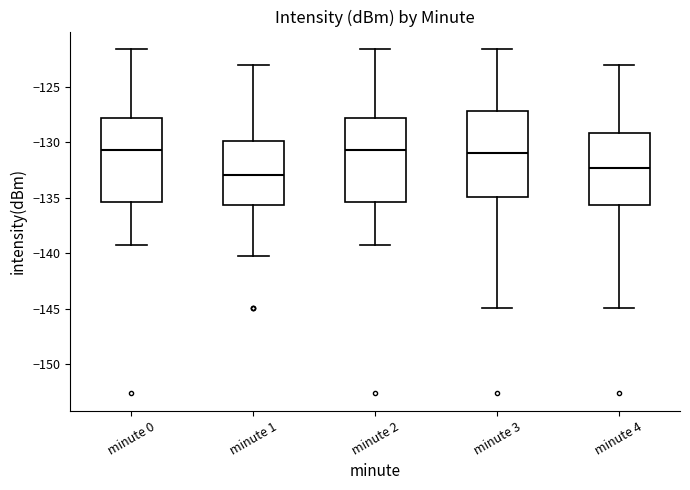

Reading left to right, read every box against the y-axis: the position of its median line, the range the box covers, and the ends of its whiskers. The values are not printed on the chart, so give them approximately, as read against the axis.

minute 0: median -130.5, box -135.5 to -128.0, whiskers -139.5 to -121.5
minute 1: median -133.0, box -135.5 to -130.0, whiskers -140.5 to -123.0
minute 2: median -130.5, box -135.5 to -128.0, whiskers -139.5 to -121.5
minute 3: median -131.0, box -135.0 to -127.0, whiskers -145.0 to -121.5
minute 4: median -132.5, box -135.5 to -129.0, whiskers -145.0 to -123.0